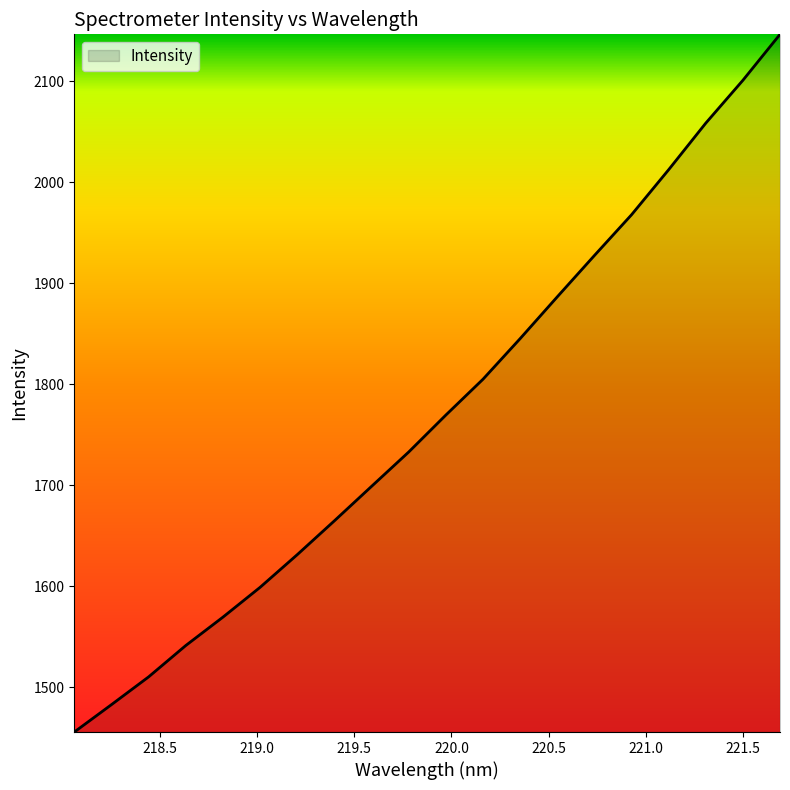

What is the difference between the maximum and second lowest values?

663.5